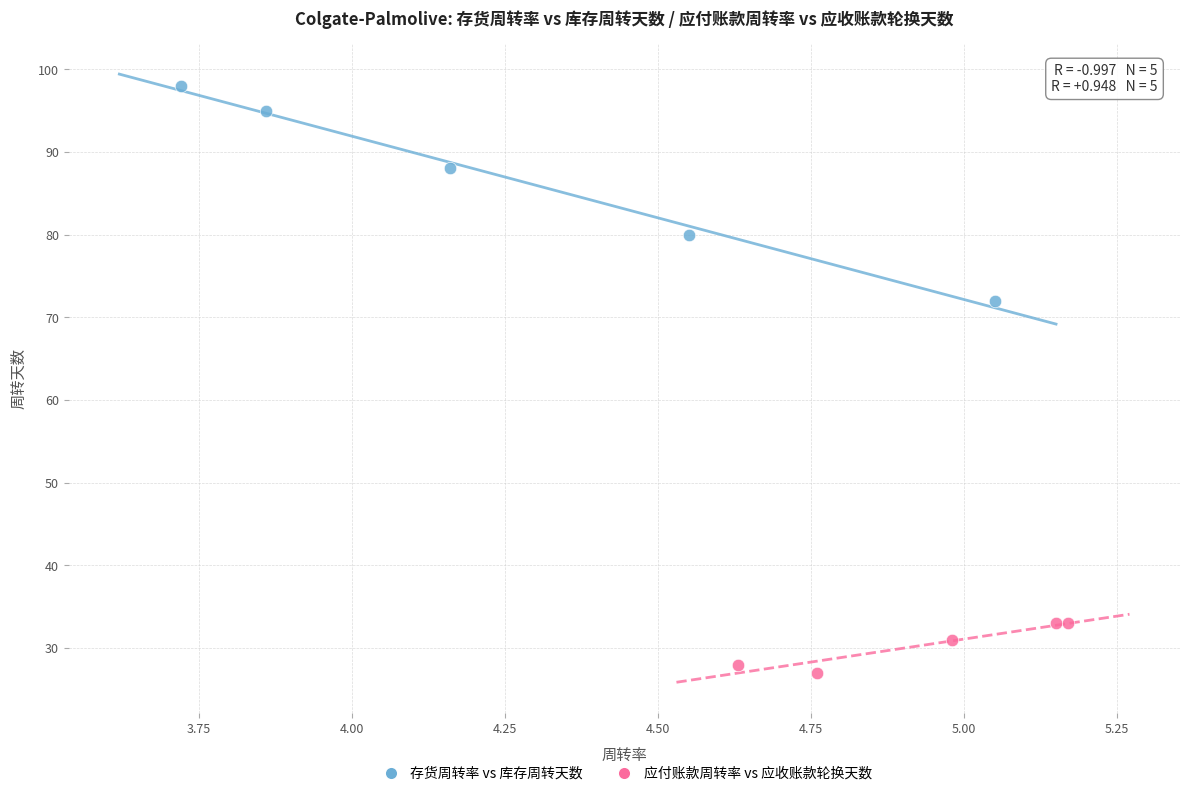

Which series reaches the minimum Y coordinate?

应付账款周转率 vs 应收账款轮换天数